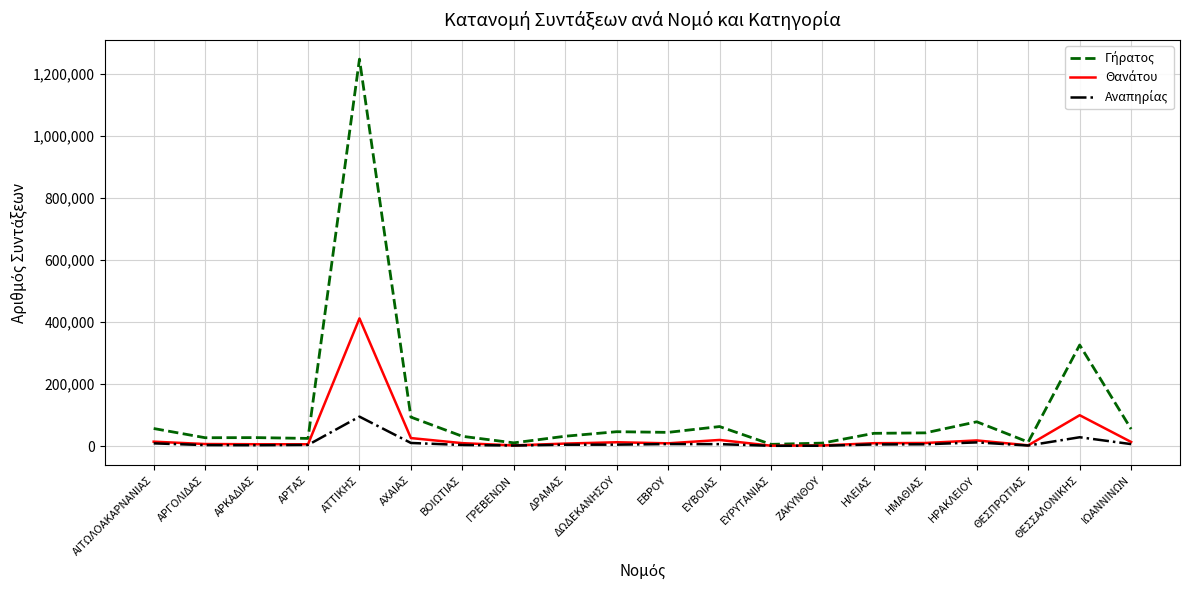

At which category is the sum across all series the highest?

ΑΤΤΙΚΗΣ